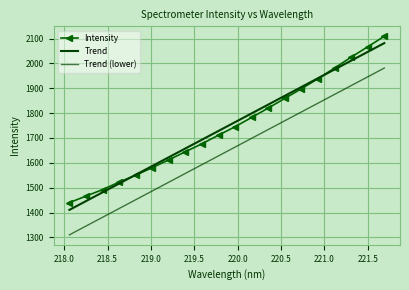

What is the value of the Trend (lower) point at the 8th from the left?

1557.5